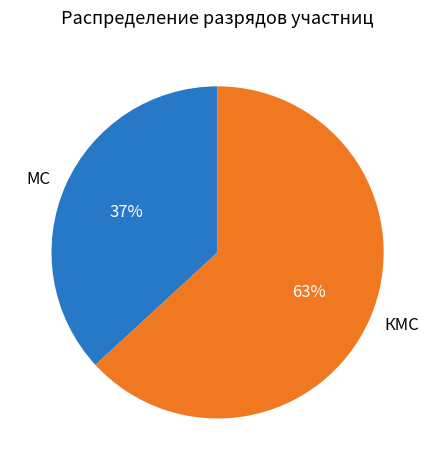

Is the sum of МС and КМС greater than half?

Yes